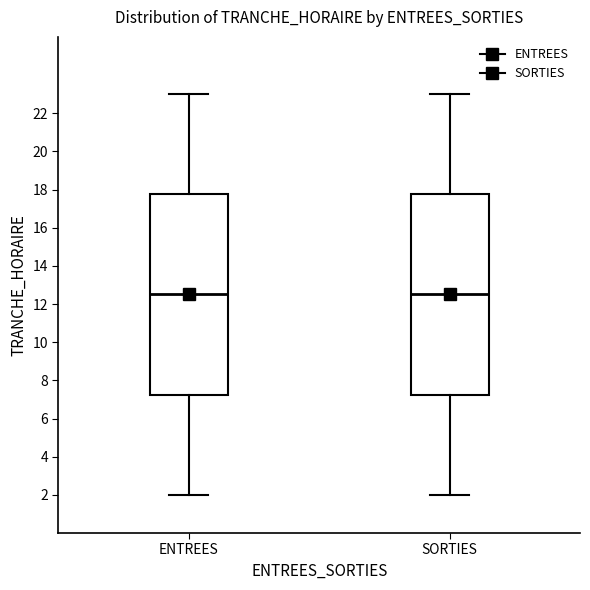

Where does the median line of the box for ENTREES sit on the y-axis? The values are not printed on the chart, so give them approximately, as read against the axis.

12.6